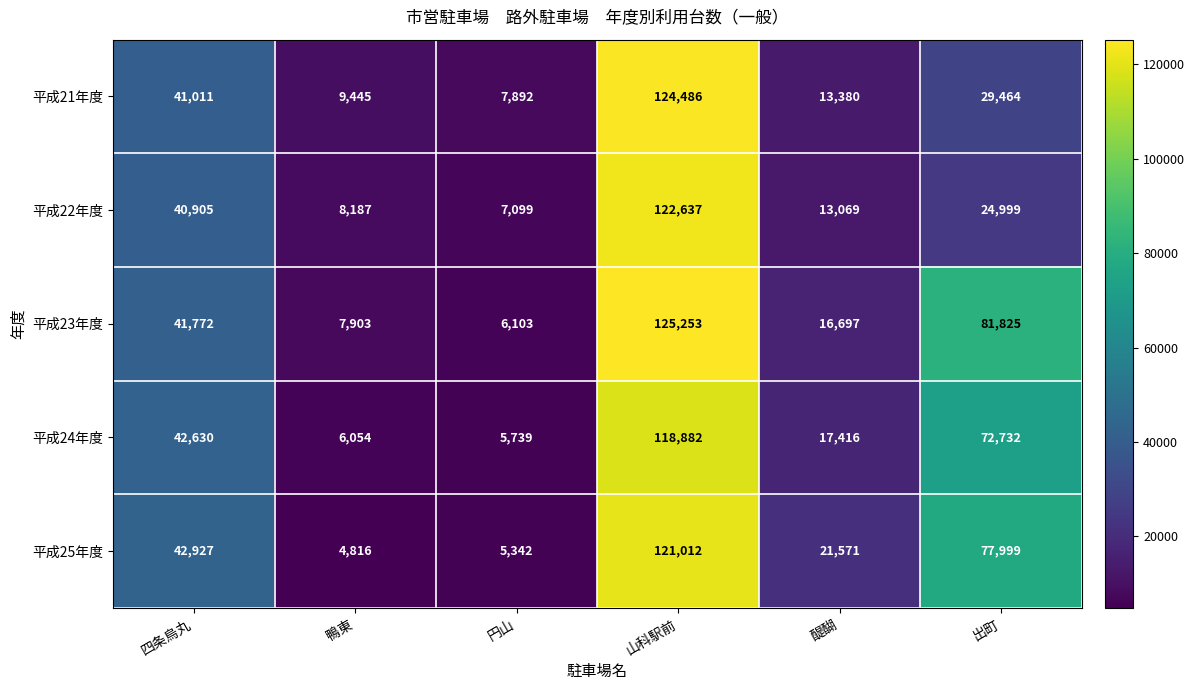

Reading left to right, list all the values displayed in this chart.

平成21年度: 四条烏丸=41011	鴨東=9445	円山=7892	山科駅前=124486	醍醐=13380	出町=29464
平成22年度: 四条烏丸=40905	鴨東=8187	円山=7099	山科駅前=122637	醍醐=13069	出町=24999
平成23年度: 四条烏丸=41772	鴨東=7903	円山=6103	山科駅前=125253	醍醐=16697	出町=81825
平成24年度: 四条烏丸=42630	鴨東=6054	円山=5739	山科駅前=118882	醍醐=17416	出町=72732
平成25年度: 四条烏丸=42927	鴨東=4816	円山=5342	山科駅前=121012	醍醐=21571	出町=77999